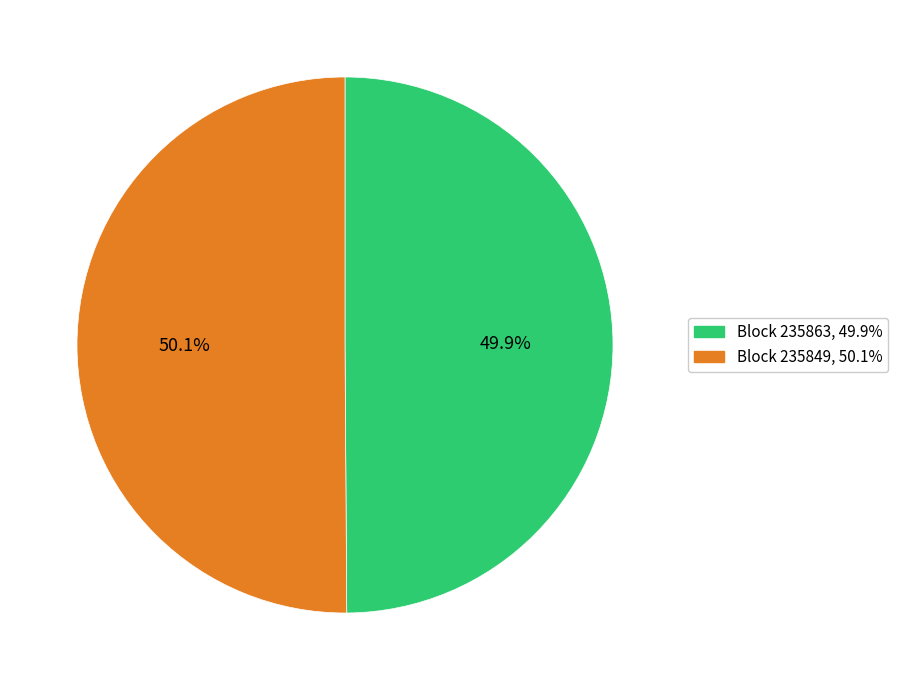

How many segments does this pie chart have?

2